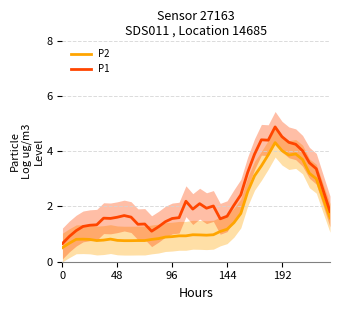

What is the lowest value of the P2 series?

0.5